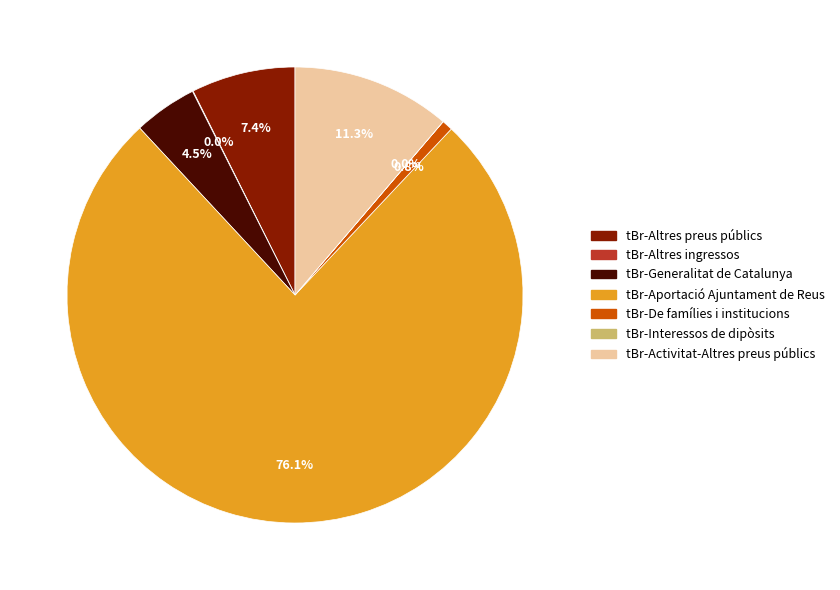

What portion of the pie excludes tBr-Altres preus públics?

92.6%